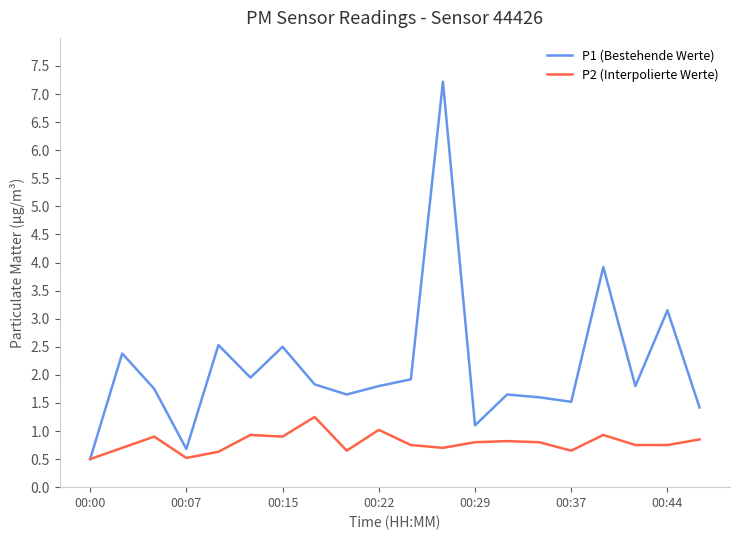

What is the maximum value shown in the chart?

7.2